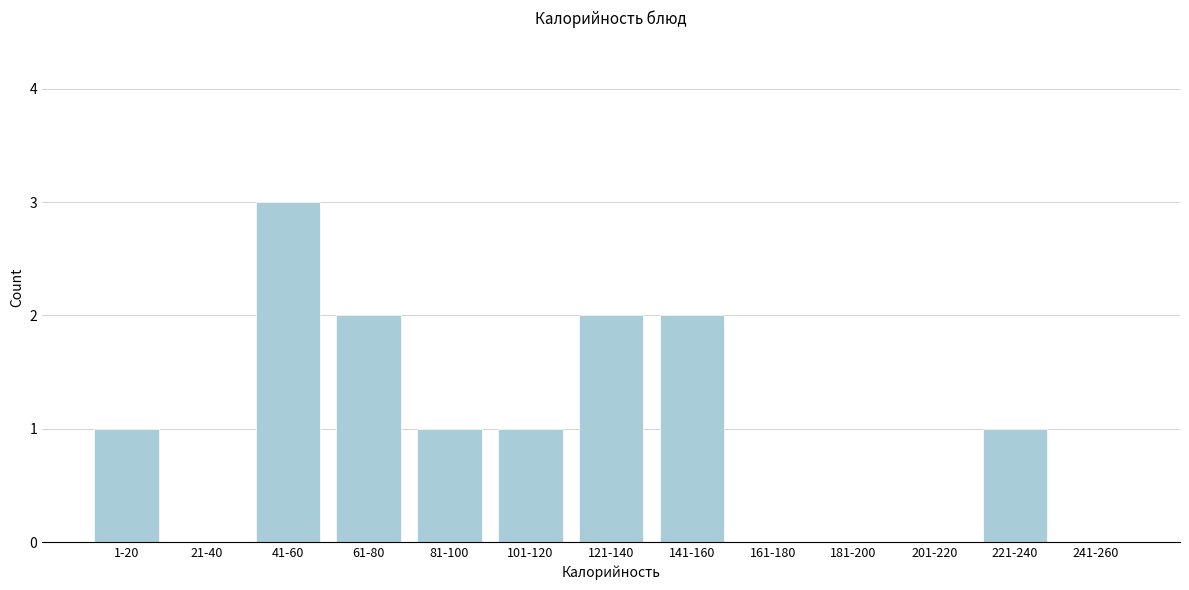

Reading left to right, what are all the values shown in this chart?

1-20=1	21-40=0	41-60=3	61-80=2	81-100=1	101-120=1	121-140=2	141-160=2	161-180=0	181-200=0	201-220=0	221-240=1	241-260=0